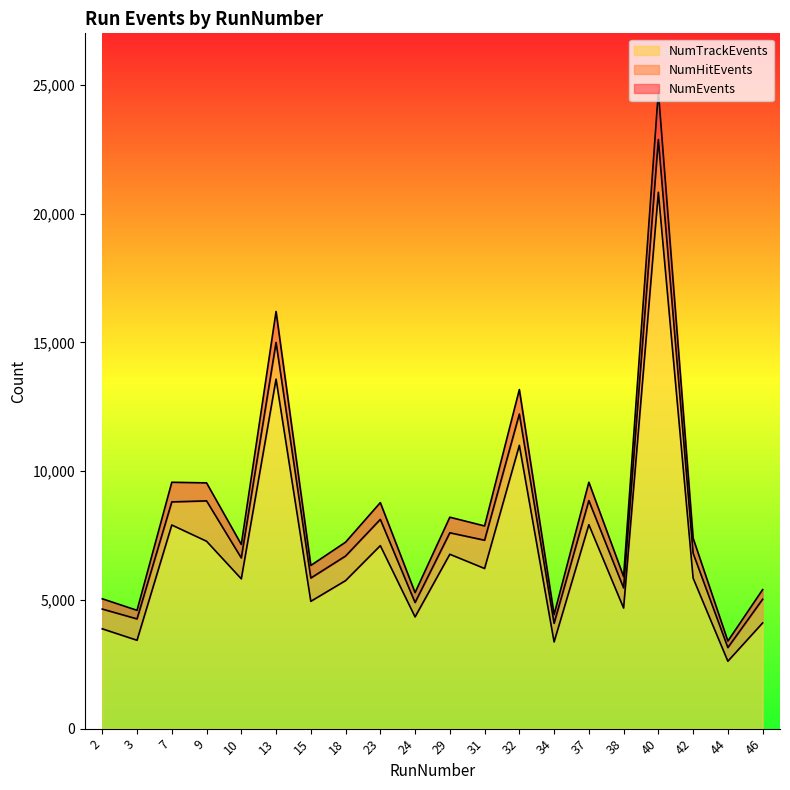

Reading left to right, list all the values displayed in this chart.

NumEvents: 2=5042	3=4594	7=9567	9=9543	10=7152	13=16200	15=6336	18=7241	23=8777	24=5281	29=8210	31=7870	32=13166	34=4428	37=9568	38=5904	40=24747	42=7396	44=3401	46=5398
NumHitEvents: 2=4643	3=4260	7=8804	9=8844	10=6627	13=14996	15=5847	18=6702	23=8125	24=4896	29=7605	31=7316	32=12216	34=4089	37=8854	38=5462	40=22876	42=6810	44=3147	46=5024
NumTrackEvents: 2=3875	3=3431	7=7907	9=7277	10=5817	13=13572	15=4943	18=5747	23=7106	24=4338	29=6771	31=6218	32=11000	34=3367	37=7919	38=4682	40=20828	42=5845	44=2617	46=4104